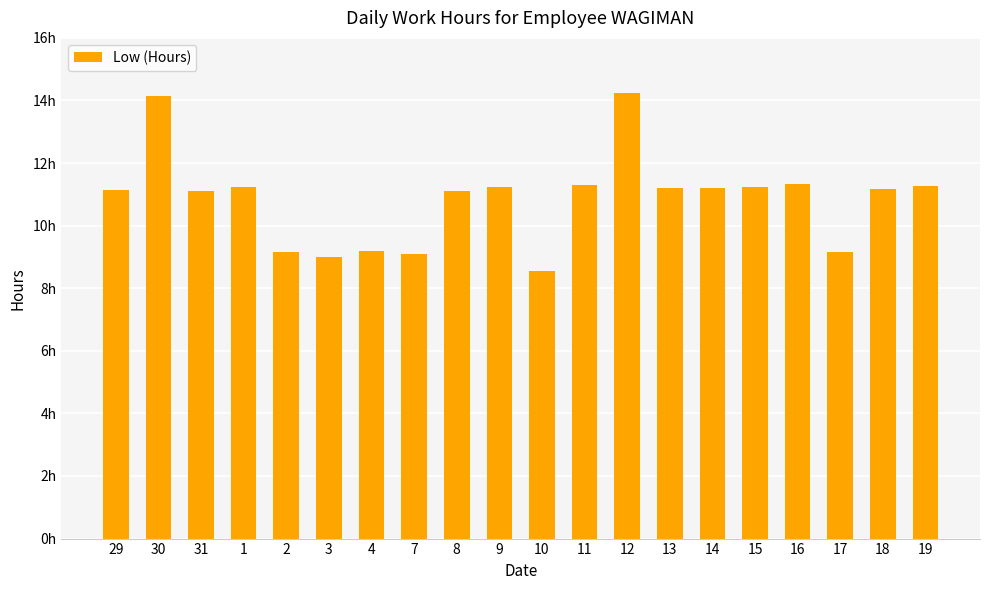

What is the label of the 11th bar from the left?

10